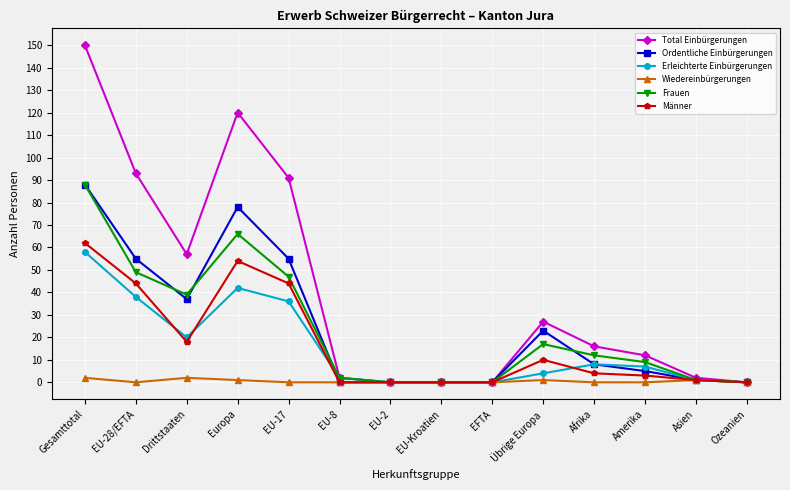

Which series changed the most between Europa and Amerika?

Total Einbürgerungen